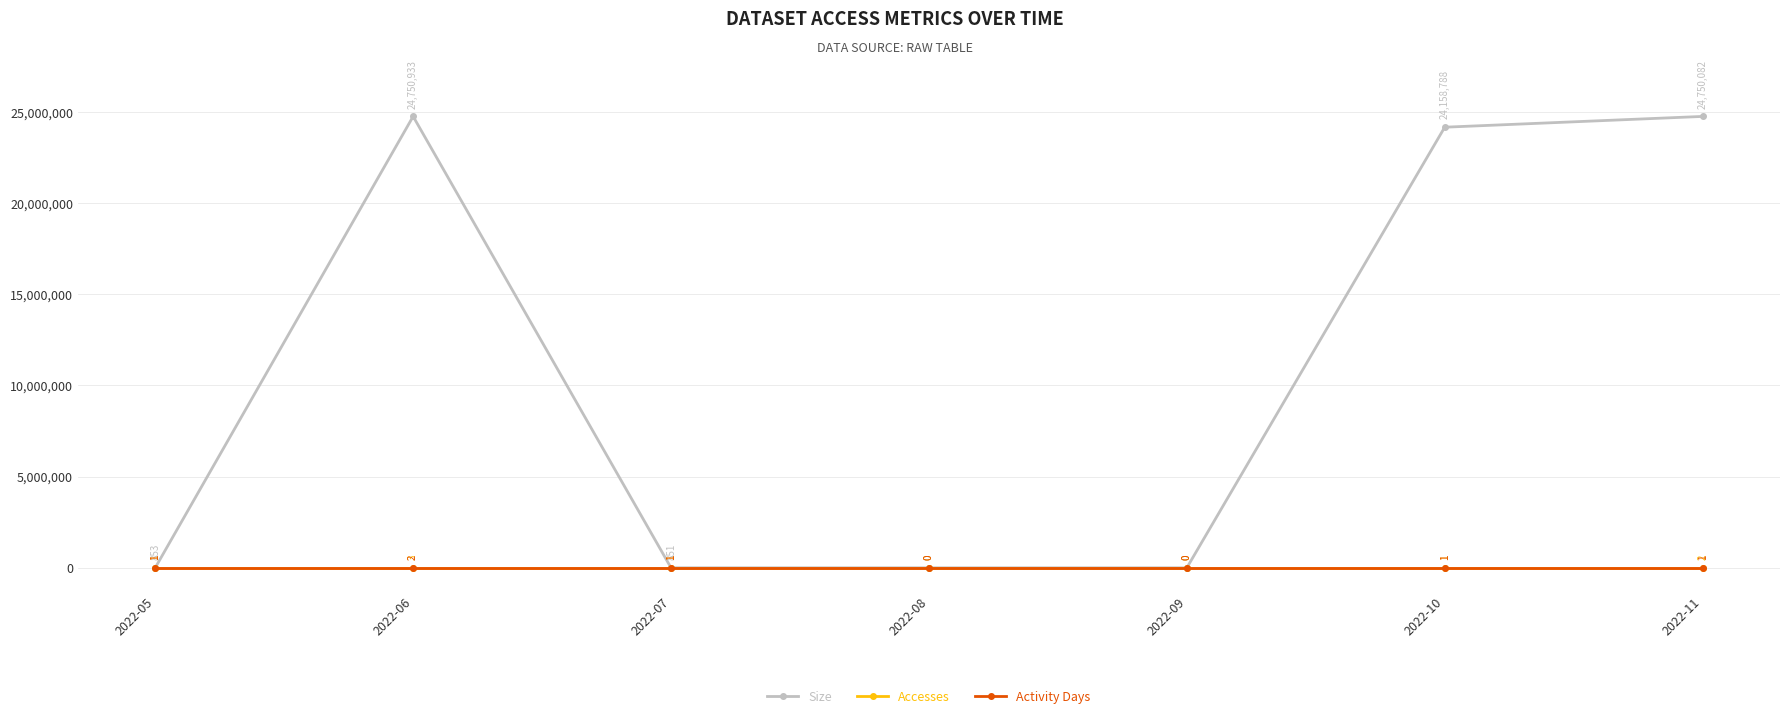

Reading left to right, what are all the values shown in this chart?

Size: 2022-05=853	2022-06=24750933	2022-07=851	2022-08=0	2022-09=0	2022-10=24158788	2022-11=24750082
Accesses: 2022-05=1	2022-06=3	2022-07=1	2022-08=0	2022-09=0	2022-10=1	2022-11=2
Activity Days: 2022-05=1	2022-06=2	2022-07=1	2022-08=0	2022-09=0	2022-10=1	2022-11=1